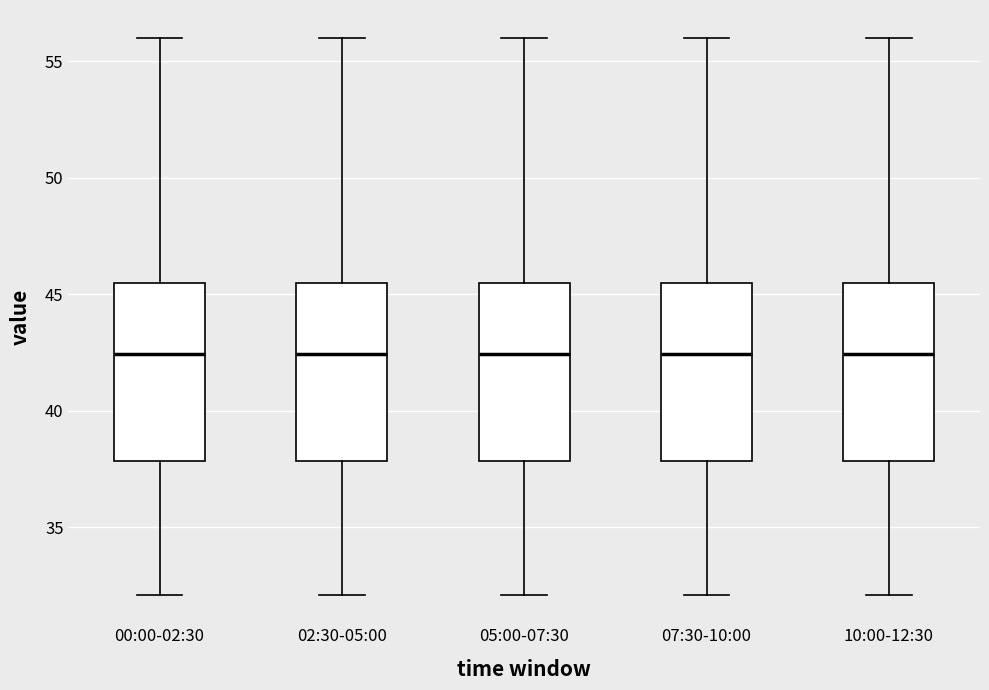

Reading left to right, transcribe this box plot: for each box, give where its median line is, the range the box spans, and where its two whiskers end, as read against the y-axis. The values are not printed on the chart, so give them approximately, as read against the axis.

00:00-02:30: median 42.5, box 38.0 to 45.5, whiskers 32.0 to 56.0
02:30-05:00: median 42.5, box 38.0 to 45.5, whiskers 32.0 to 56.0
05:00-07:30: median 42.5, box 38.0 to 45.5, whiskers 32.0 to 56.0
07:30-10:00: median 42.5, box 38.0 to 45.5, whiskers 32.0 to 56.0
10:00-12:30: median 42.5, box 38.0 to 45.5, whiskers 32.0 to 56.0